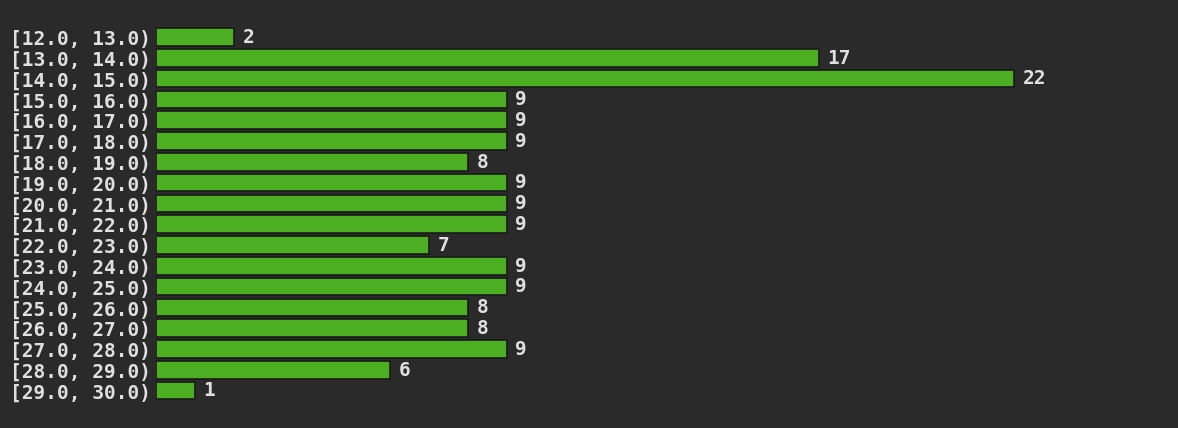

Reading top to bottom, what are all the values shown in this chart?

2	17	22	9	9	9	8	9	9	9	7	9	9	8	8	9	6	1